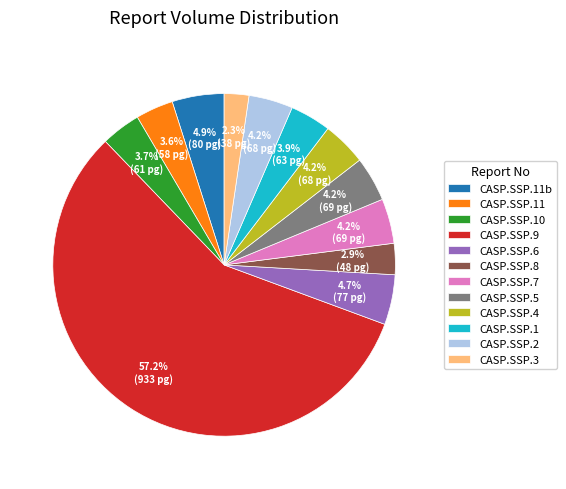

What is the ratio of the value at CASP.SSP.11b to the value at CASP.SSP.3?

2.1